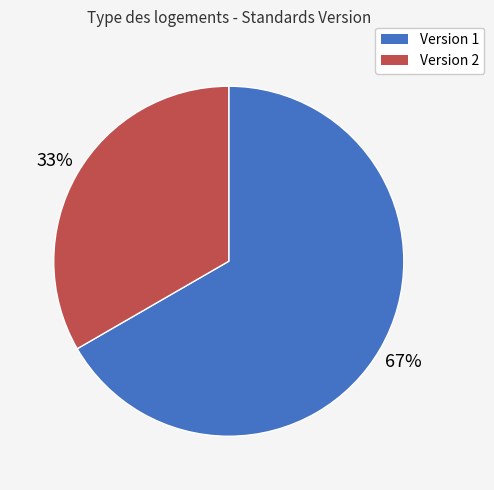

To the nearest percent, what is the average slice percentage?

50%